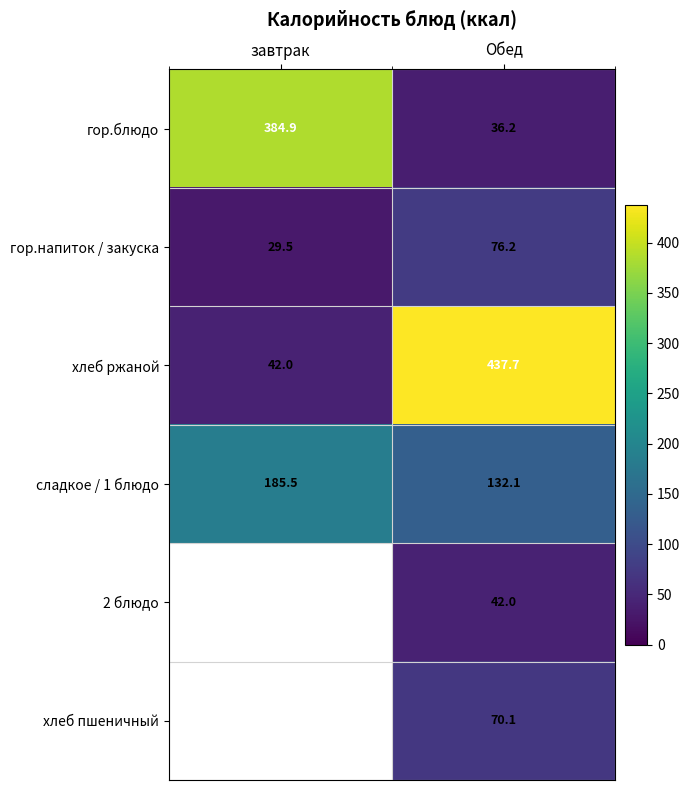

The value of гор.напиток / закуска at Обед is 76.2. True or false?

True